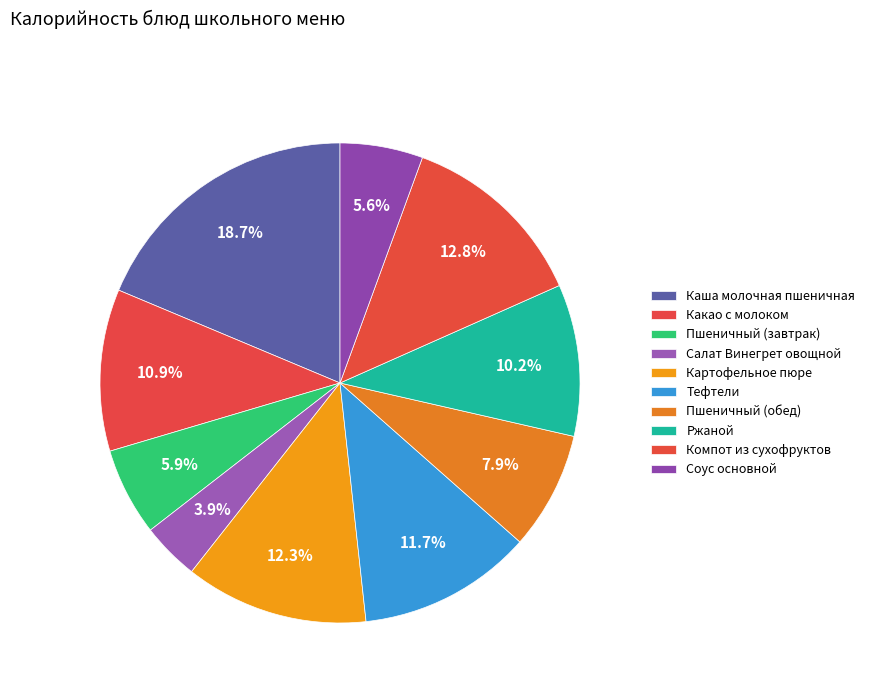

What percentage do Каша молочная пшеничная and Какао с молоком together represent?

29.6%